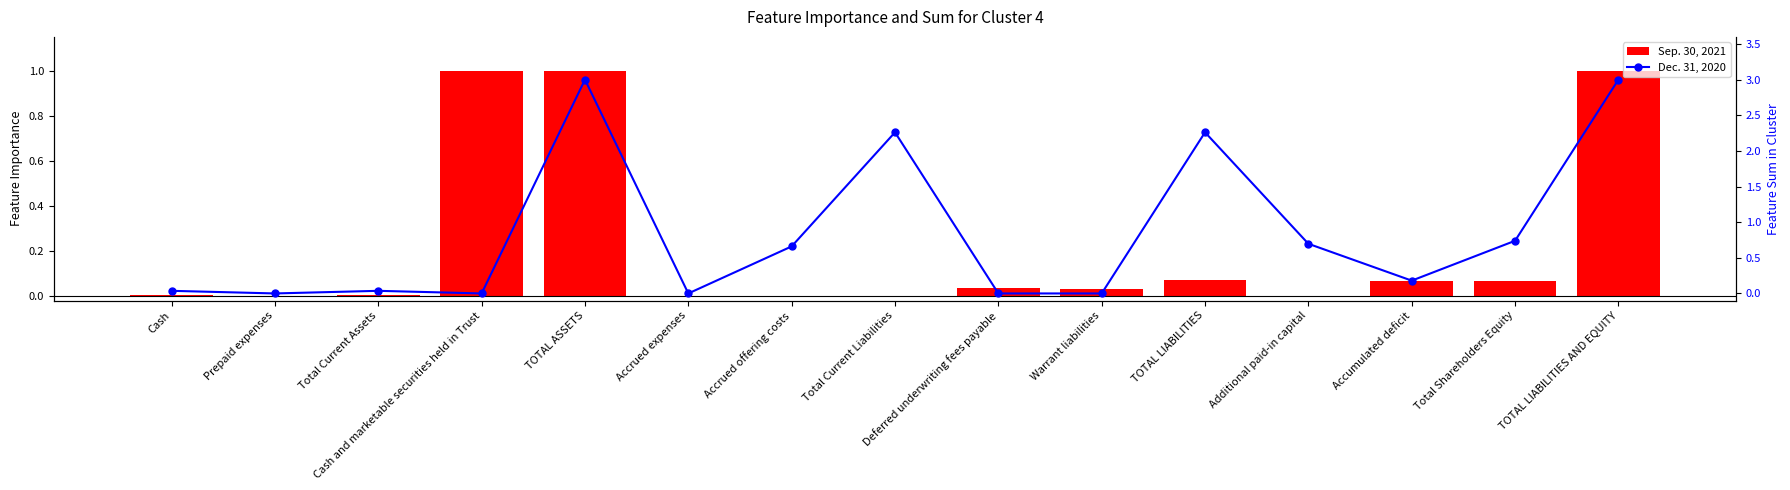

At which label does Dec. 31, 2020 reach its peak?

TOTAL ASSETS